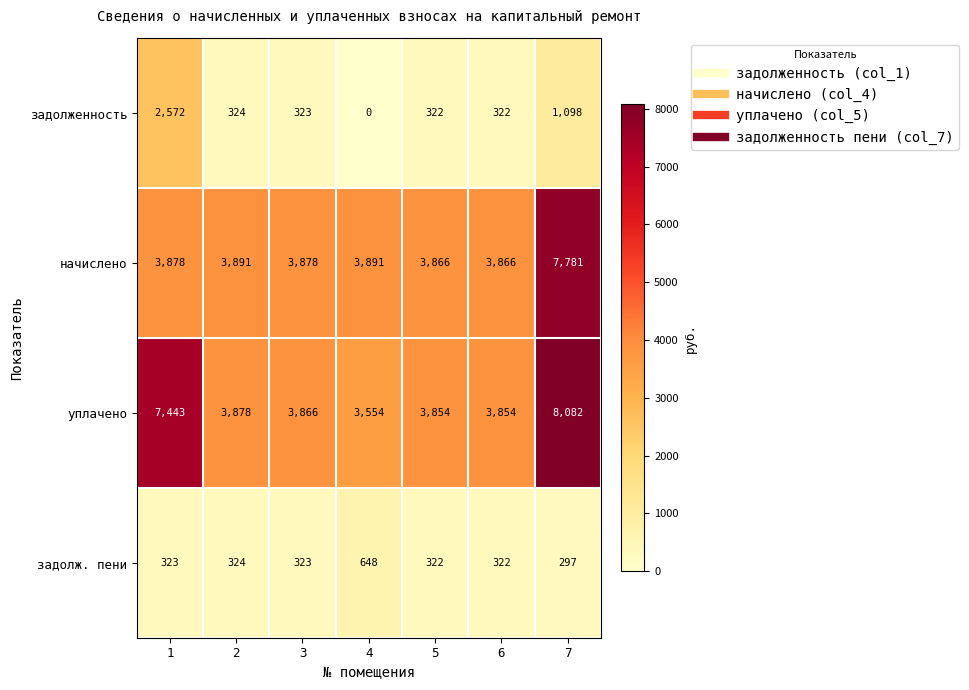

What is the sum of all задолж. пени values?

2559